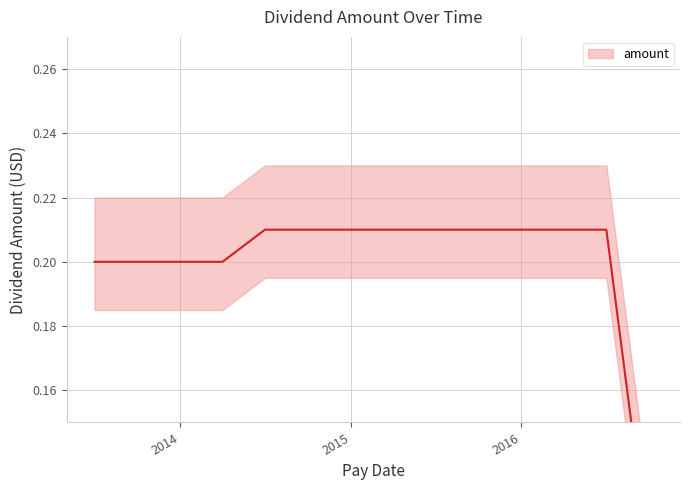

Is it true that the value at 2014-07-01 is 0.4?

False